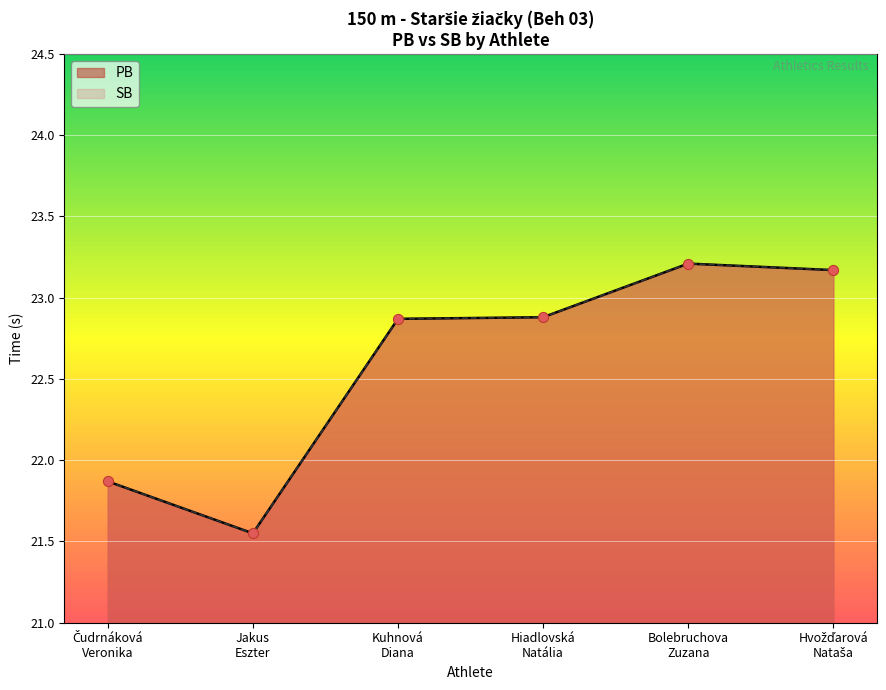

Which series has the largest total across all categories?

PB